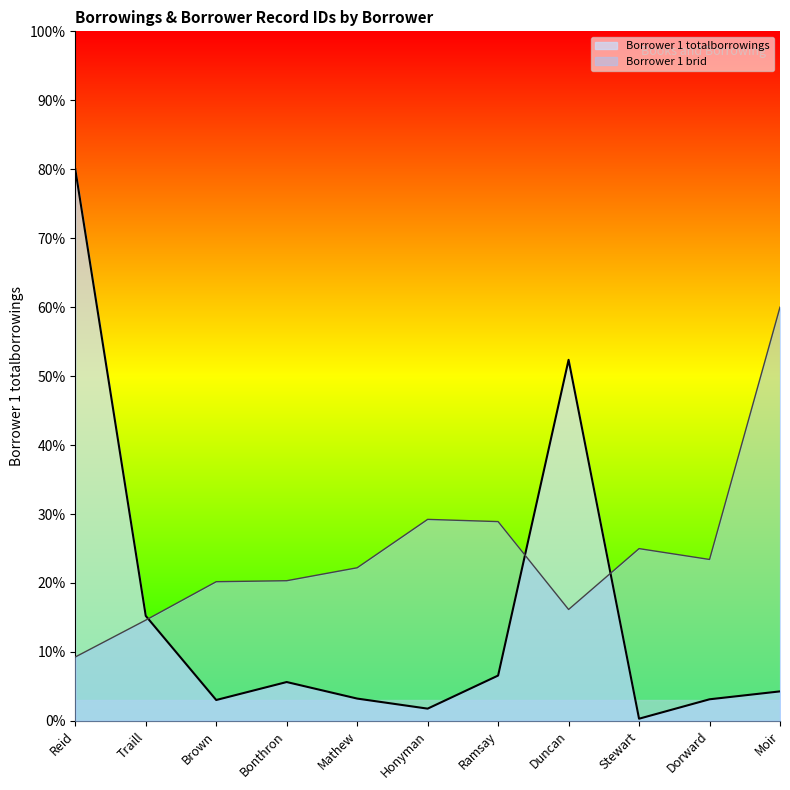

How many data points does each series have?

11